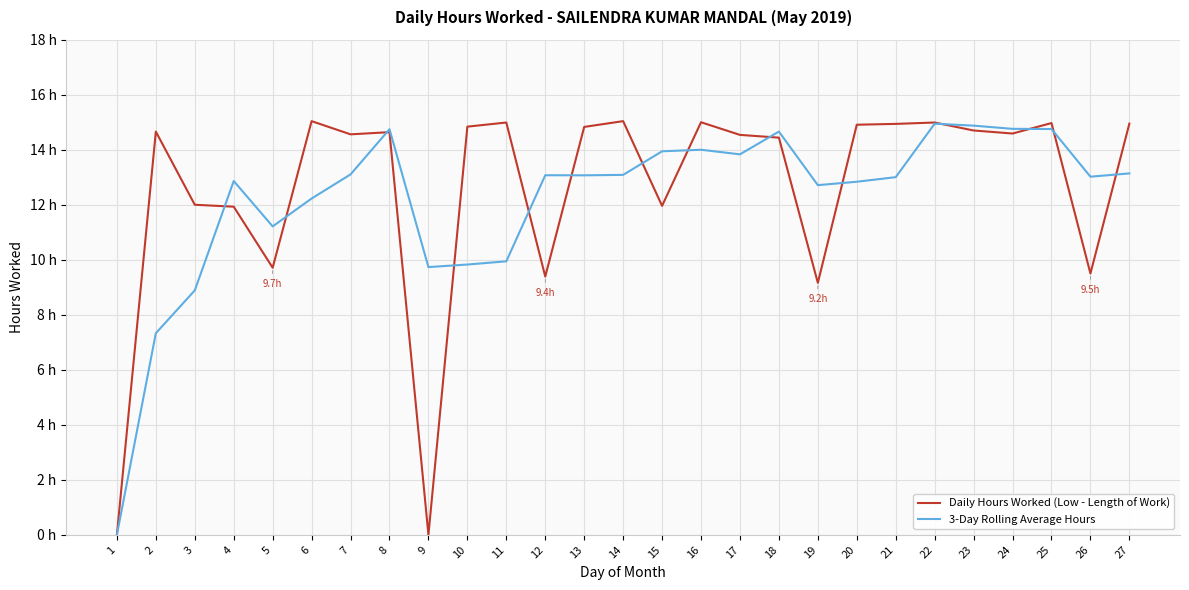

What are all the series names shown in the legend?

Daily Hours Worked (Low - Length of Work), 3-Day Rolling Average Hours